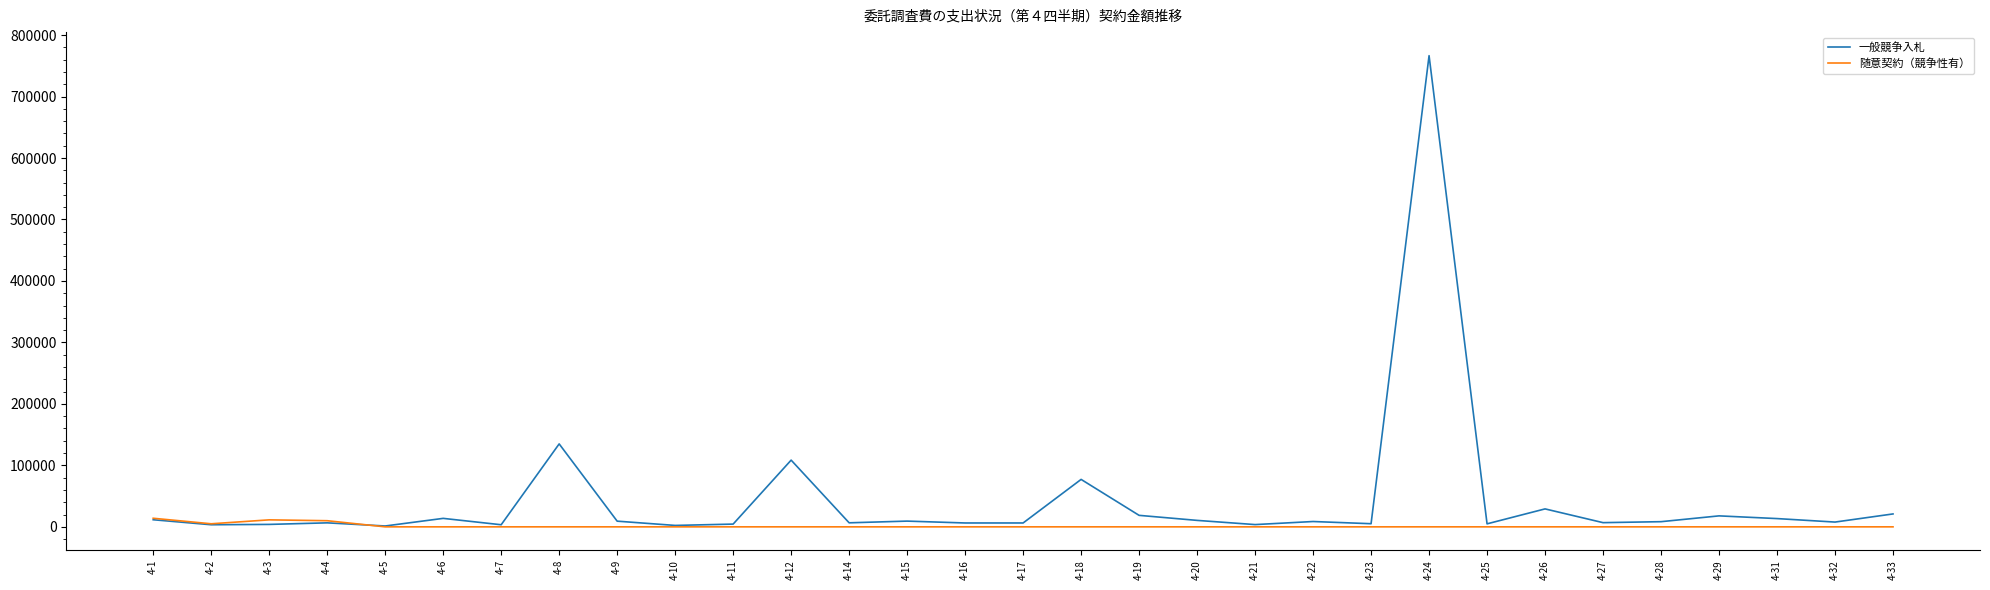

List the series in order of their overall mean, lowest first.

随意契約（競争性有）, 一般競争入札